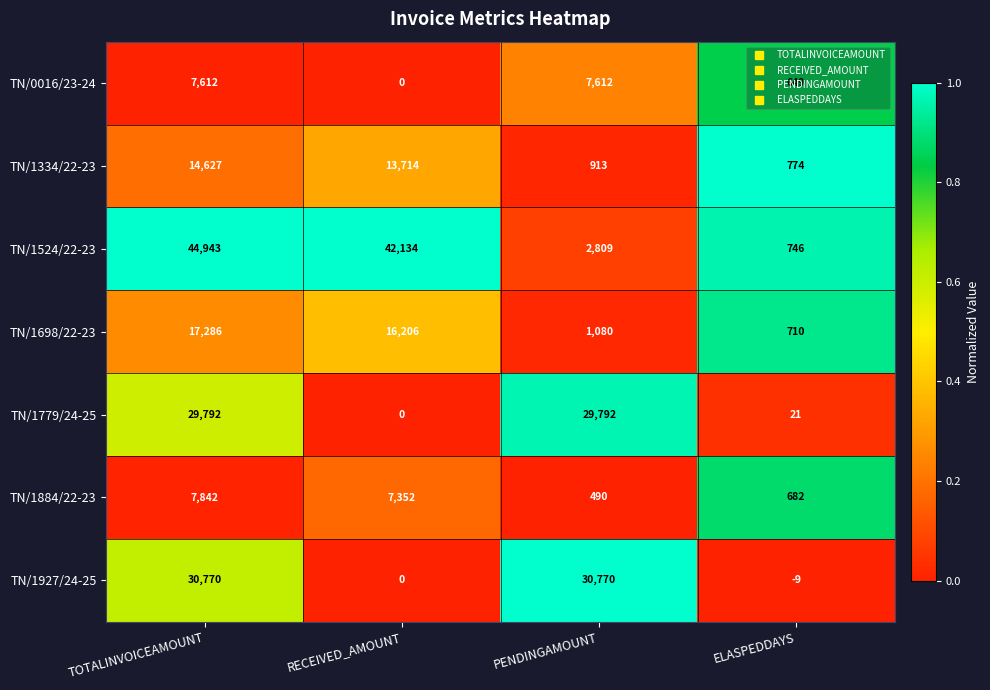

Which category has the highest value across all series?

TOTALINVOICEAMOUNT